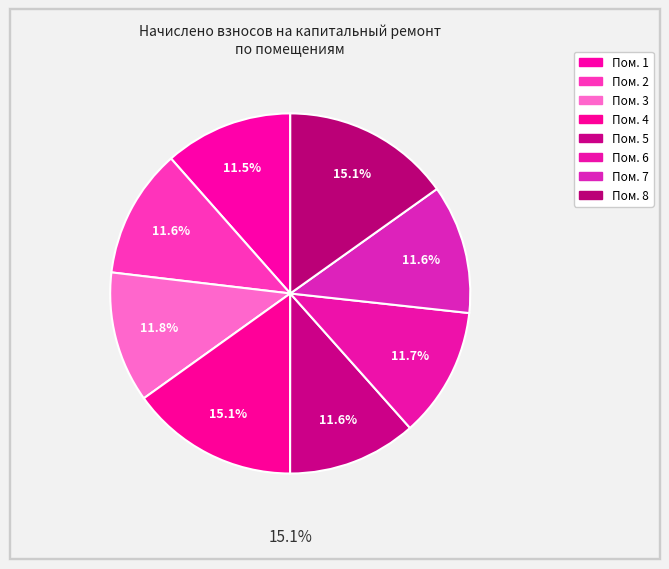

To the nearest percent, what is the combined percentage of 1 and 5?

23%